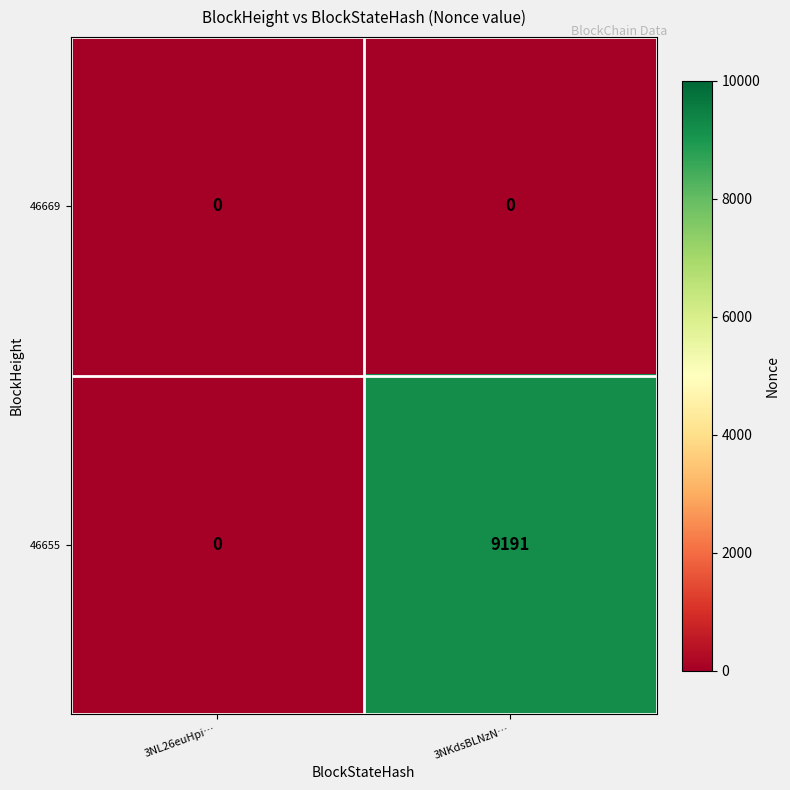

Reading right to left, extract all data points from this chart.

46669: 3NKdsBLNzN…=0	3NL26euHpi…=0
46655: 3NKdsBLNzN…=9191	3NL26euHpi…=0